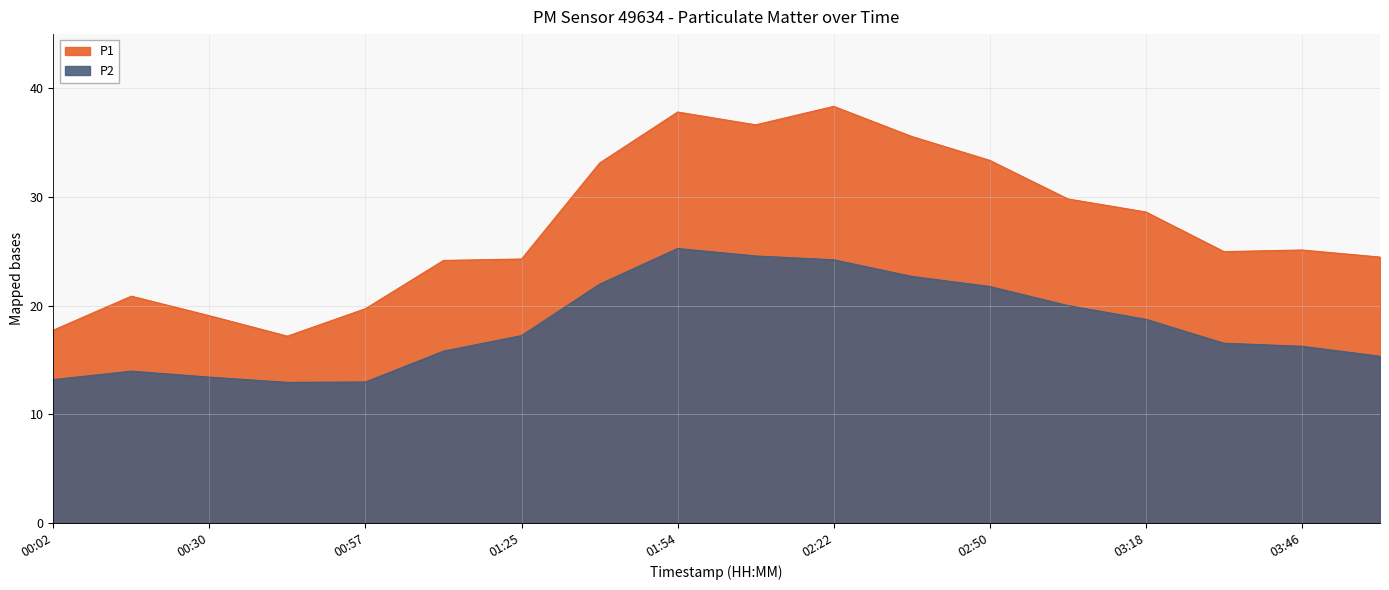

What is the difference between the highest and lowest values at 00:30?

5.6